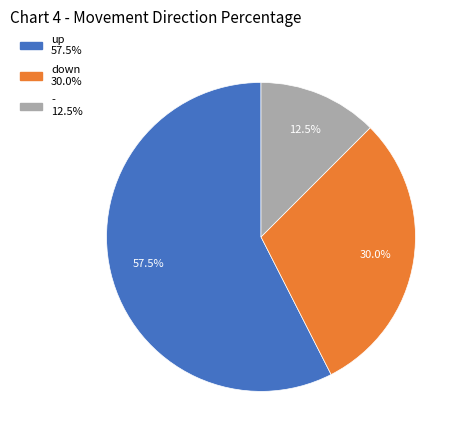

Is there a majority slice in this chart?

Yes